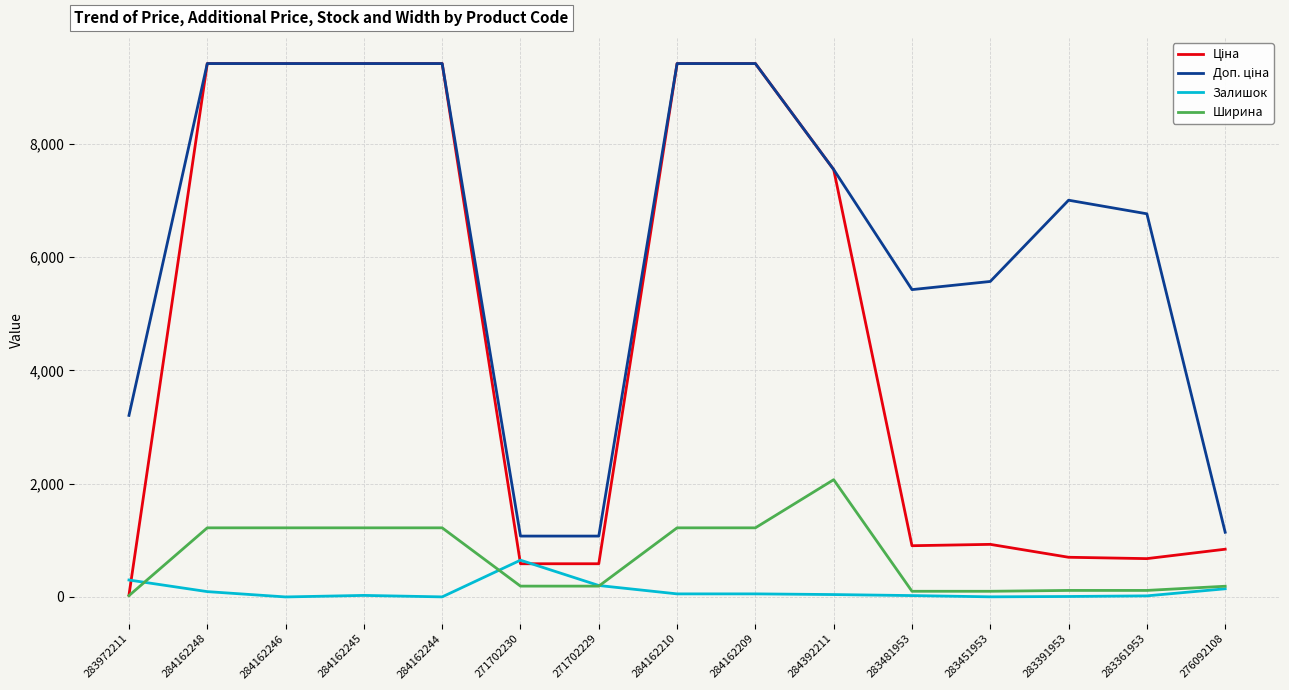

The Ширина series shows 191.0 at 271702229. True or false?

True